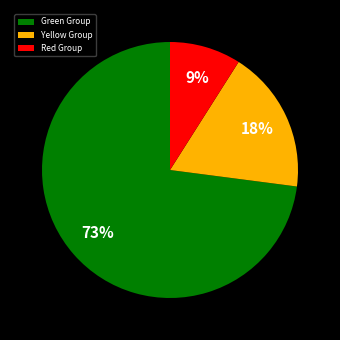

Does Green Group account for over 50% of the chart?

Yes